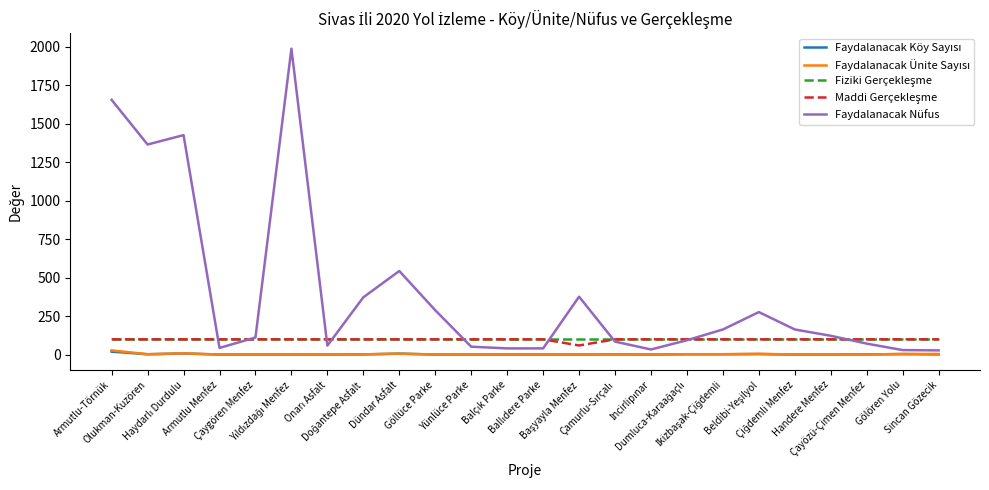

Which series has the widest spread of values?

Faydalanacak Nüfus